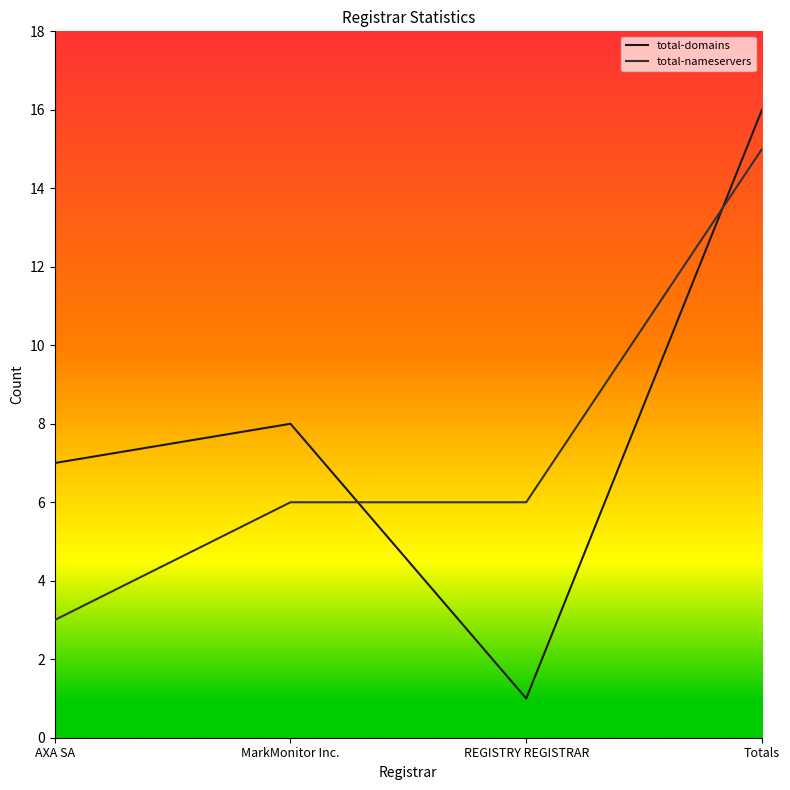

What is the difference between the maximum and minimum values in the total-domains series?

15